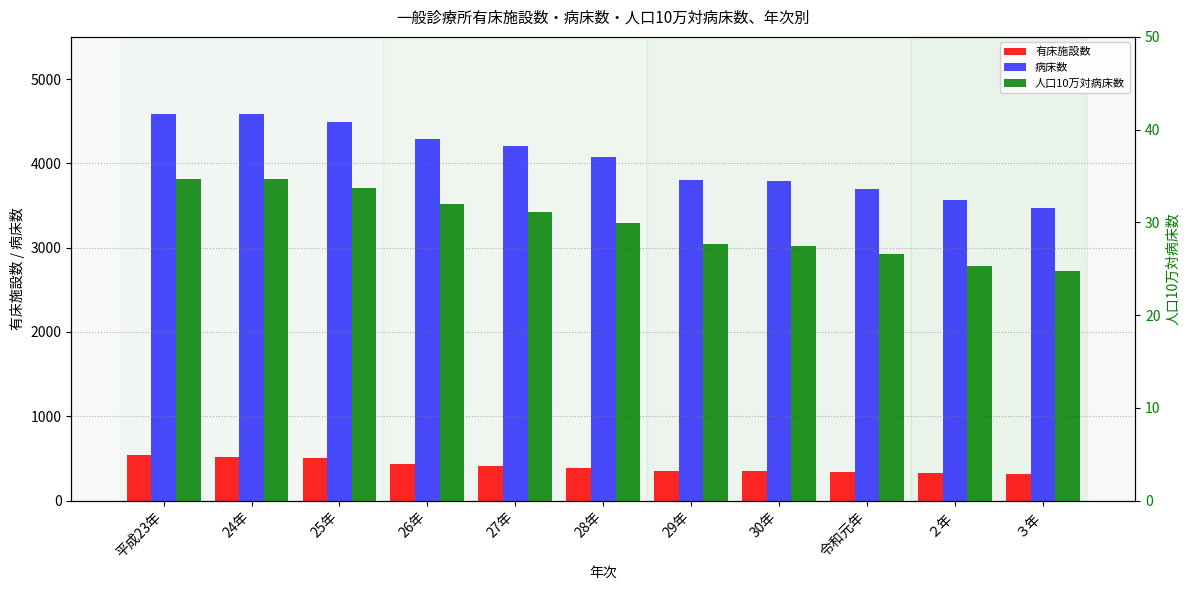

The value of 病床数 at 24年 is 4587.0. True or false?

True